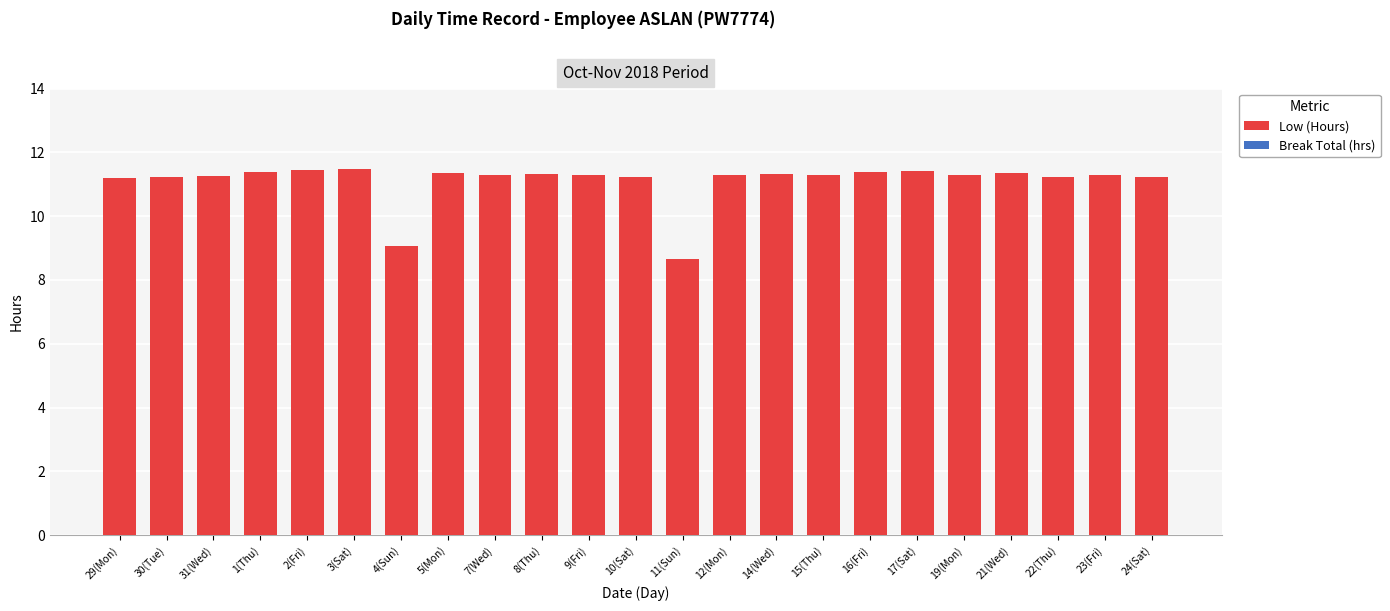

What is the sum of all values?

255.3